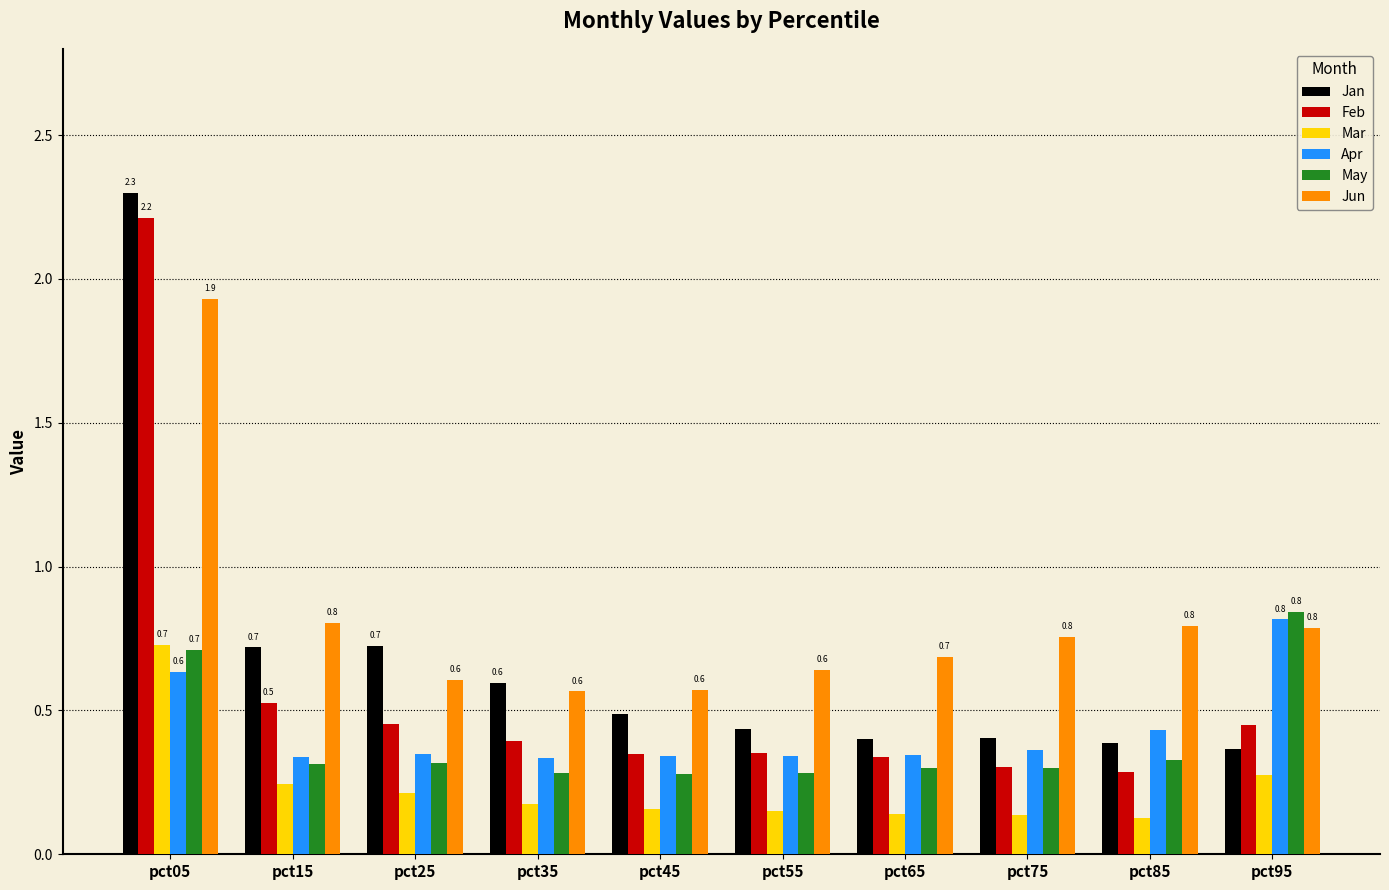

Is it true that Feb equals 0.2 at pct25?

False